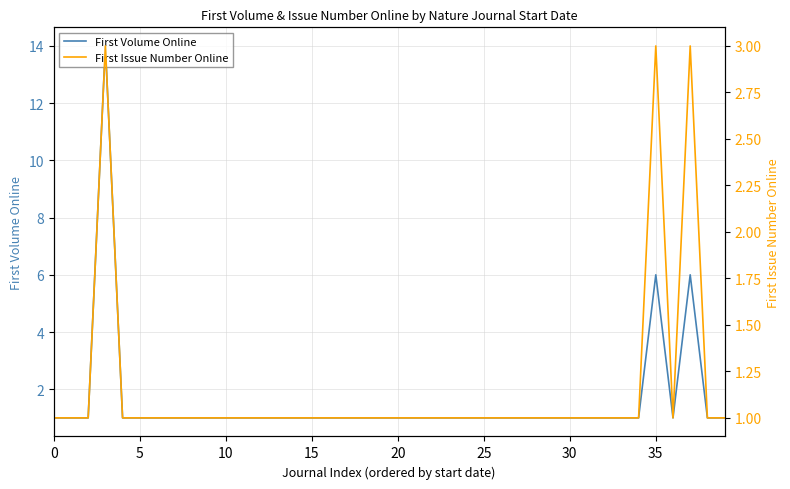

What is the sum of the First Issue Number Online values at 30 and 5?

2